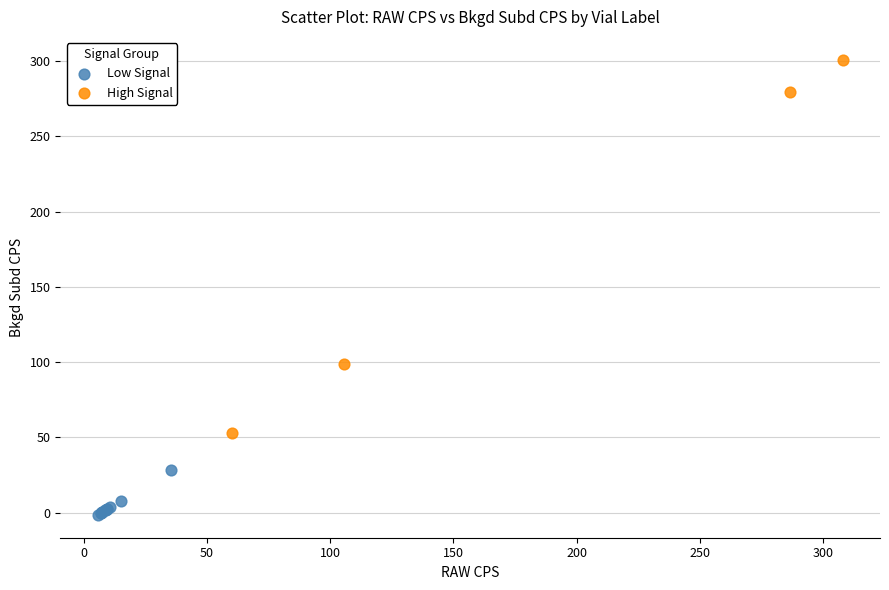

Which series has the widest spread of Y values?

High Signal